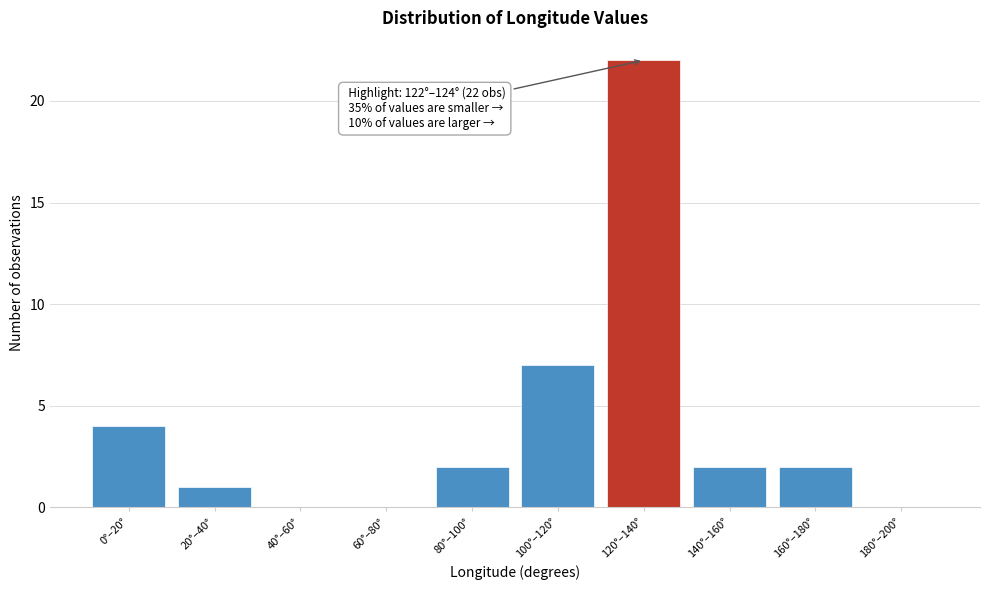

Read the value at 120°–140°.

22